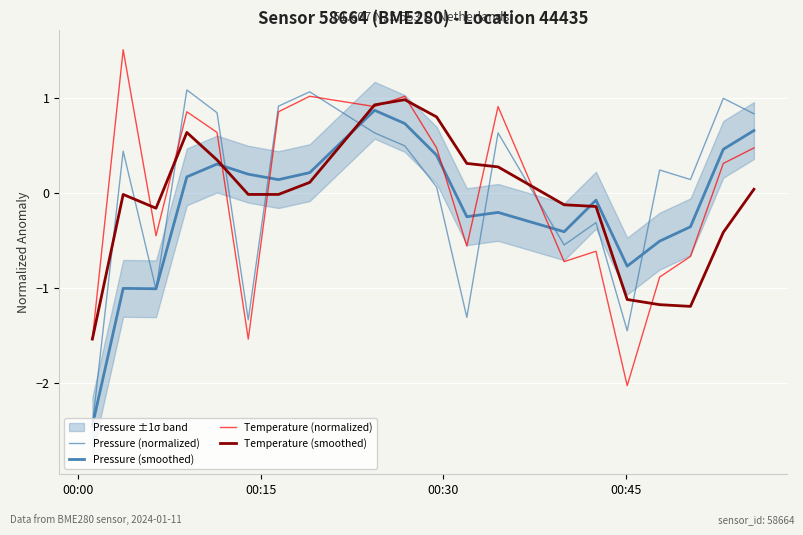

How many times do Temperature (smoothed) and Pressure (smoothed) cross each other?

3